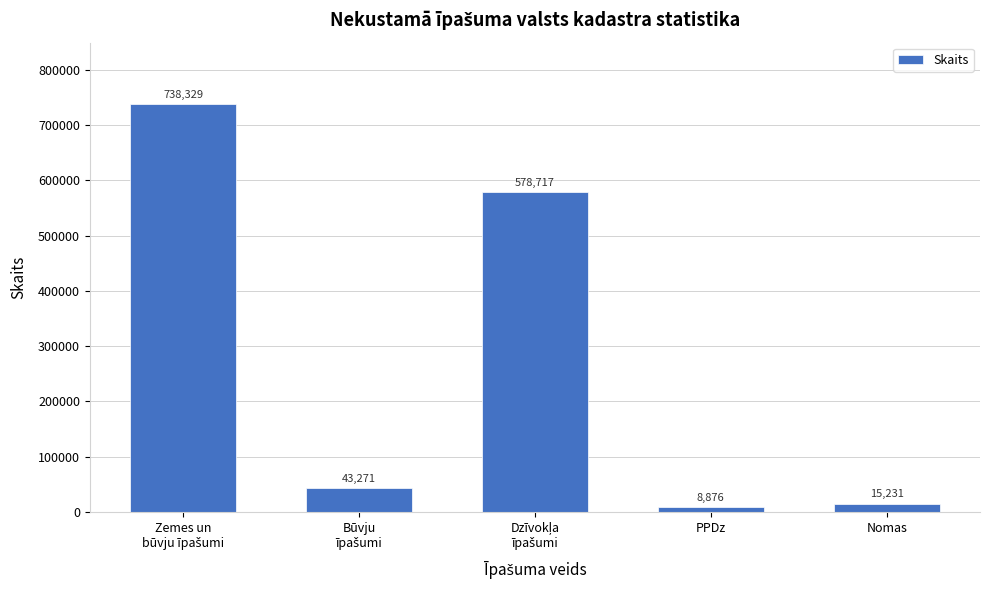

Reading left to right, list all the values displayed in this chart.

738329	43271	578717	8876	15231